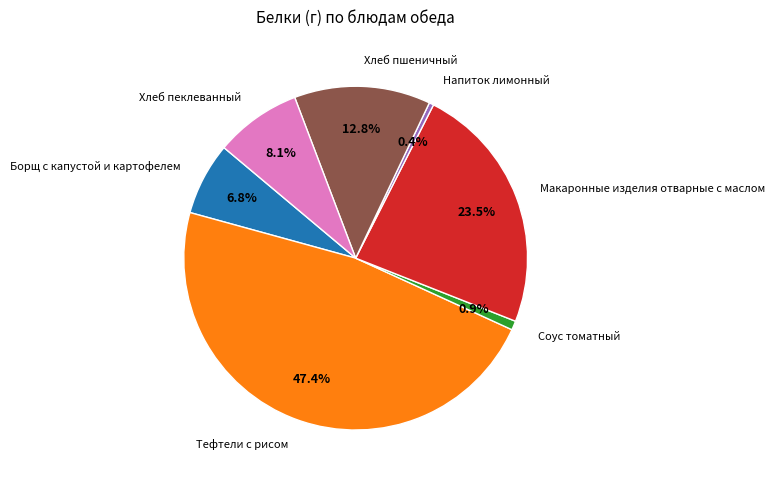

To the nearest percent, what is the combined percentage of Макаронные изделия отварные с маслом and Хлеб пшеничный?

36%